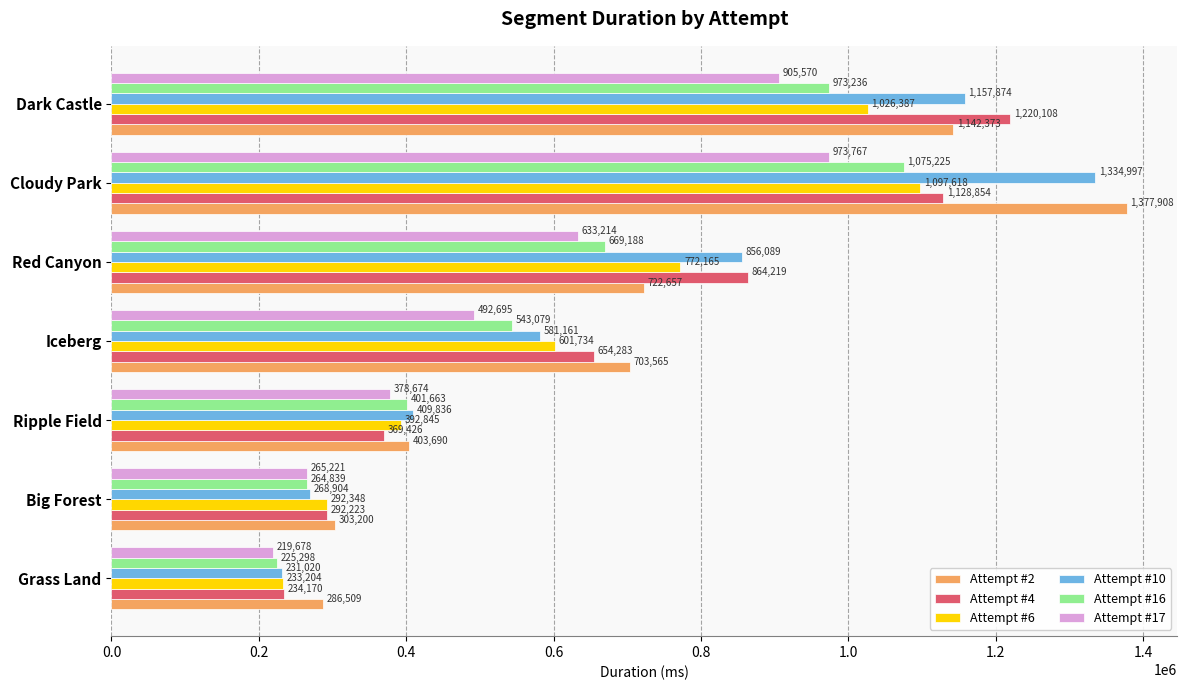

Which label corresponds to the largest value in the chart?

Cloudy Park